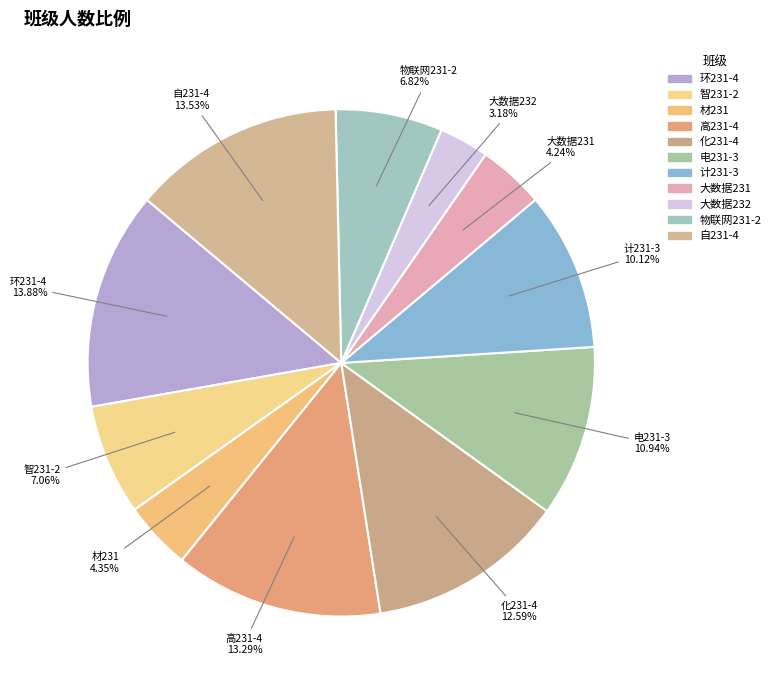

Count the number of slices in the pie.

11